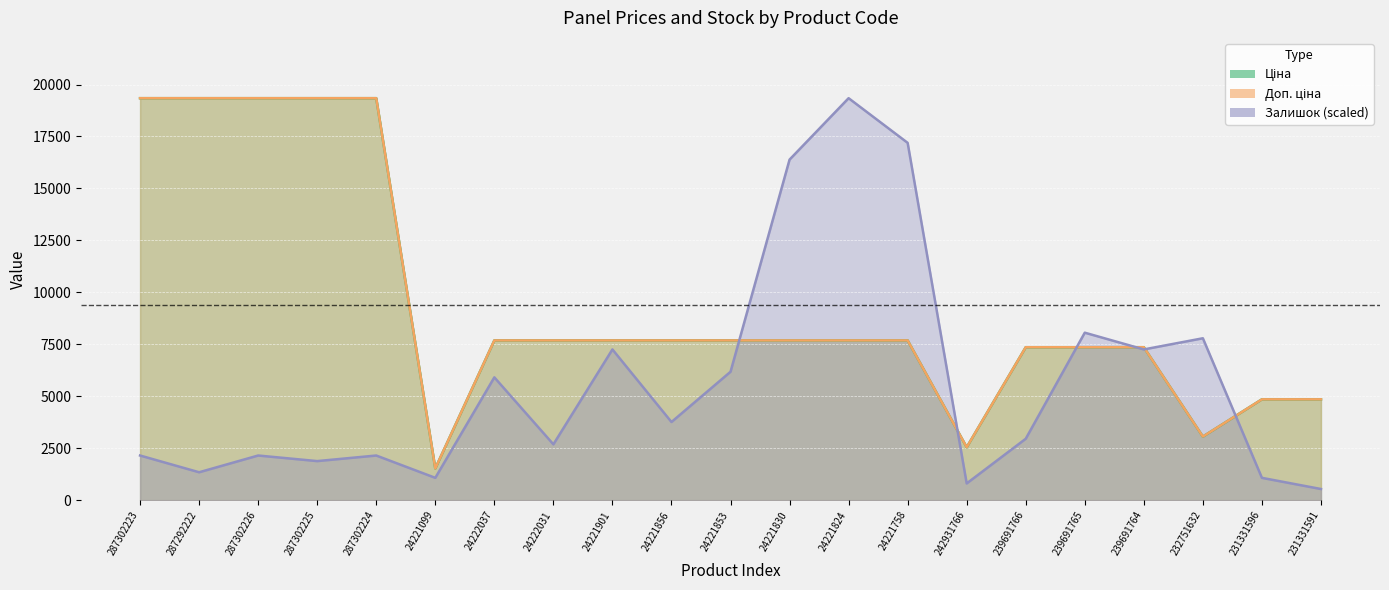

What is the difference between the highest and lowest values at 24221824?

11655.1